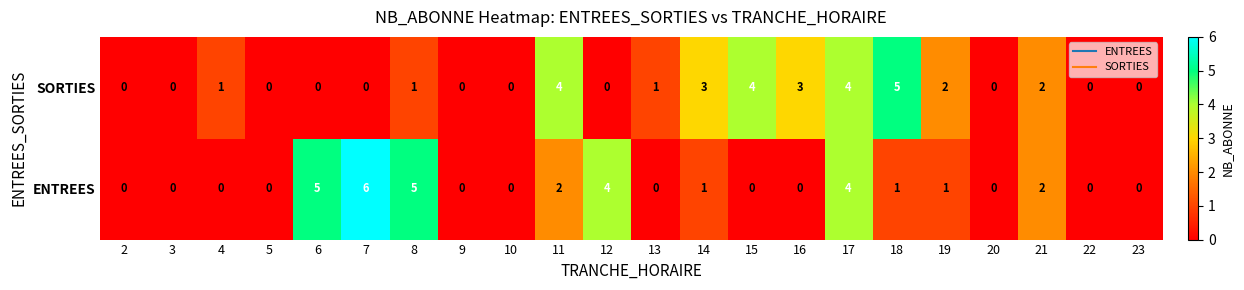

How many distinct data groups are displayed?

2